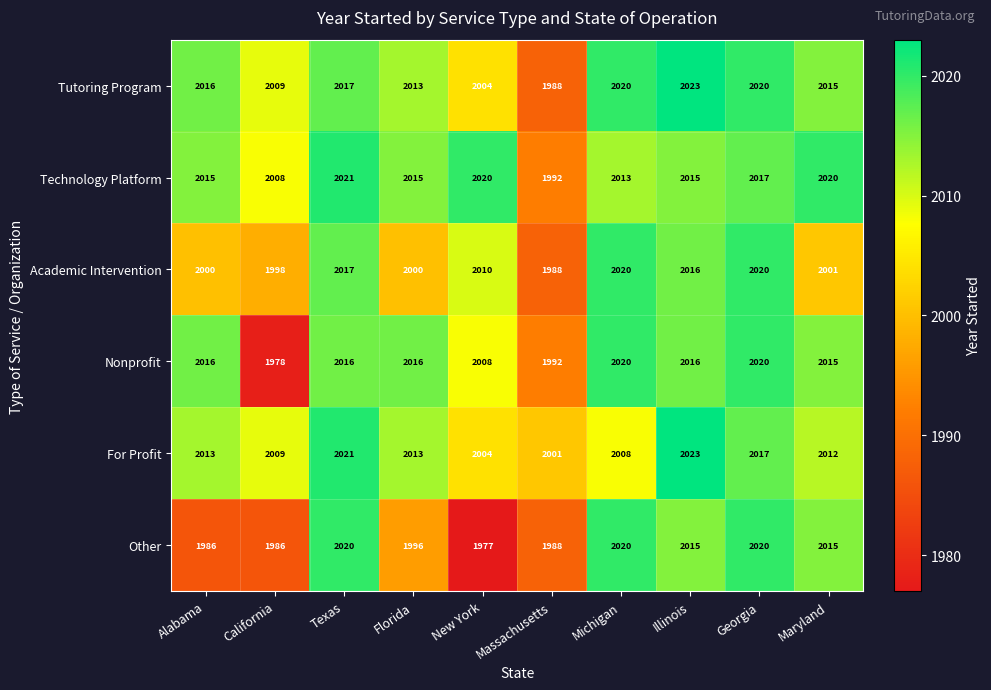

At how many categories does at least one series exceed 1996?

10